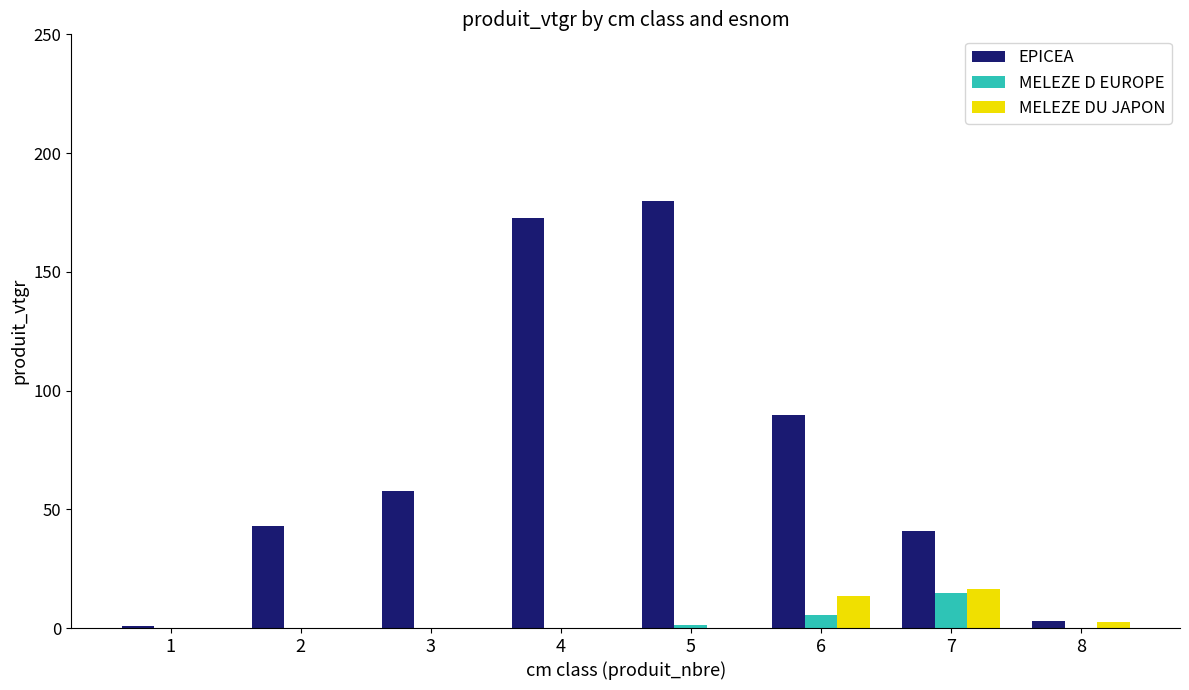

What is the average value of the MELEZE D EUROPE series?

2.7